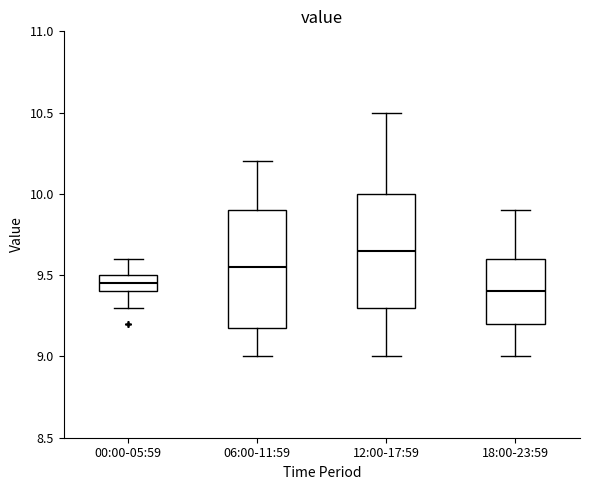

Where is the upper edge of the box for 06:00-11:59 on the y-axis? The values are not printed on the chart, so give them approximately, as read against the axis.

9.90